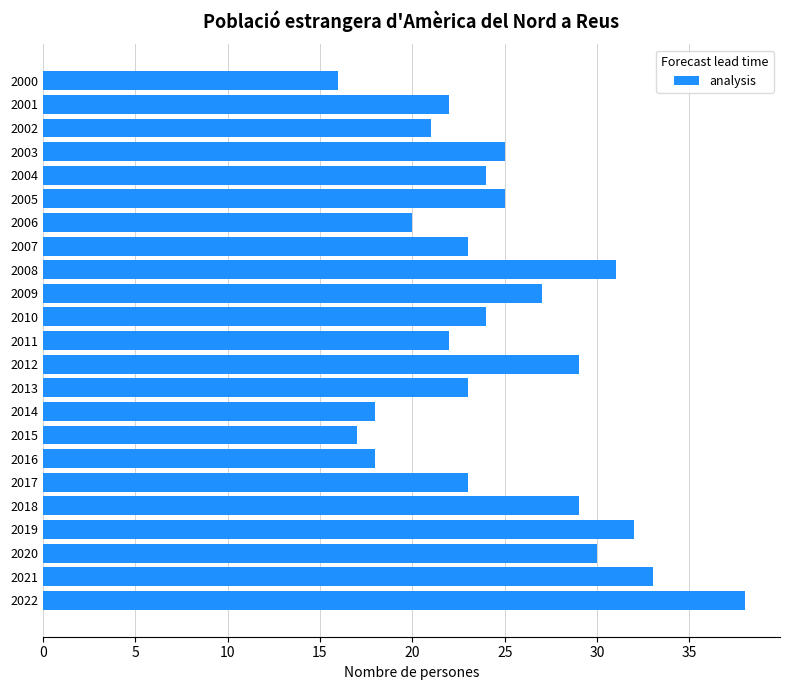

How many series are shown in this chart?

1